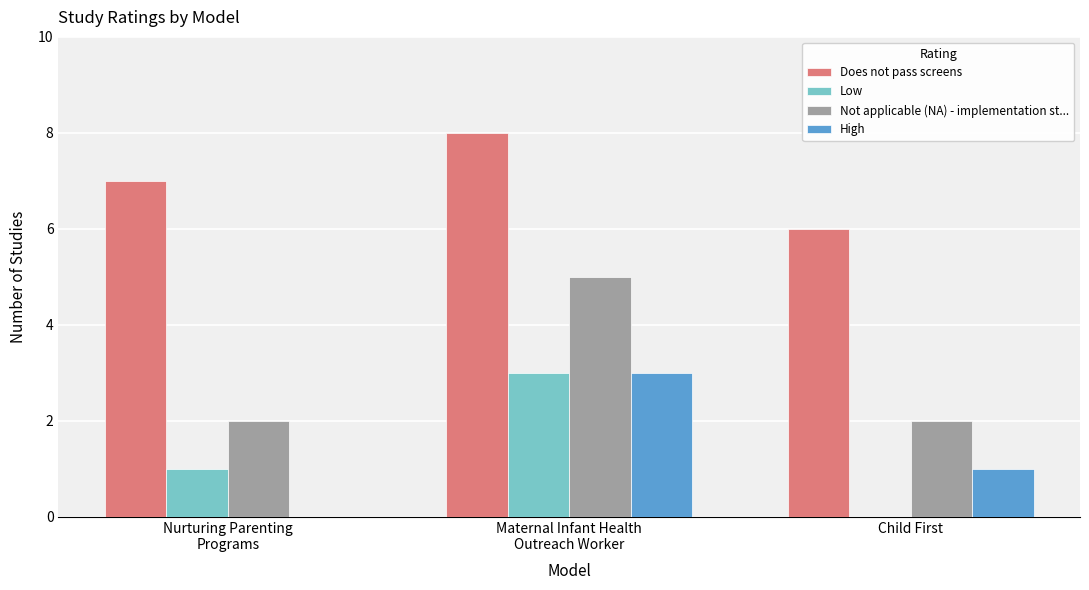

Is it true that Low equals 3 at Maternal Infant Health
Outreach Worker?

True